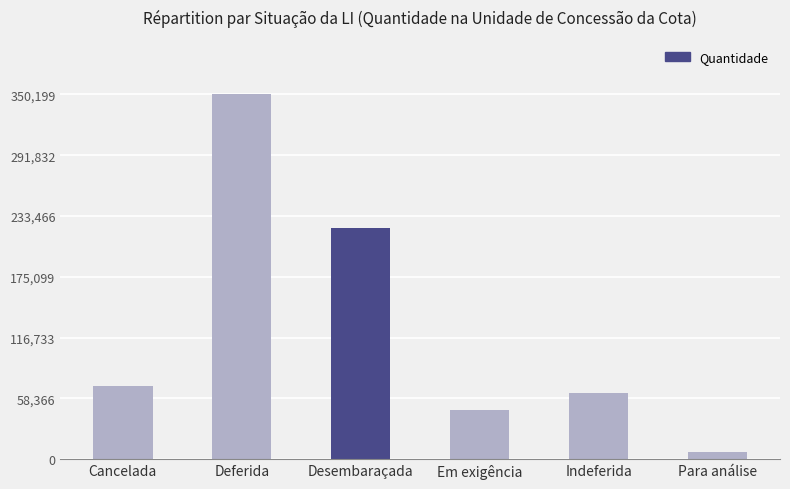

What is the difference between the second highest and minimum values?

214730.0